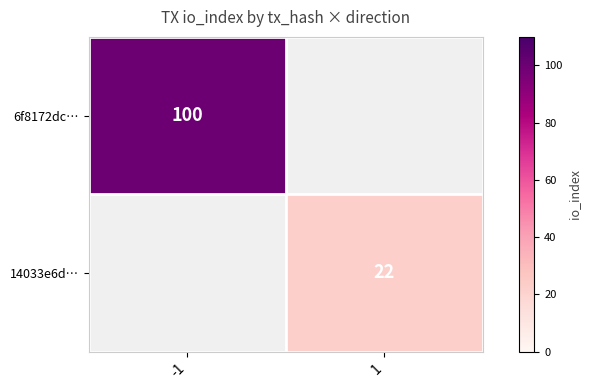

The value of 6f8172dc… at -1 is 100. True or false?

True